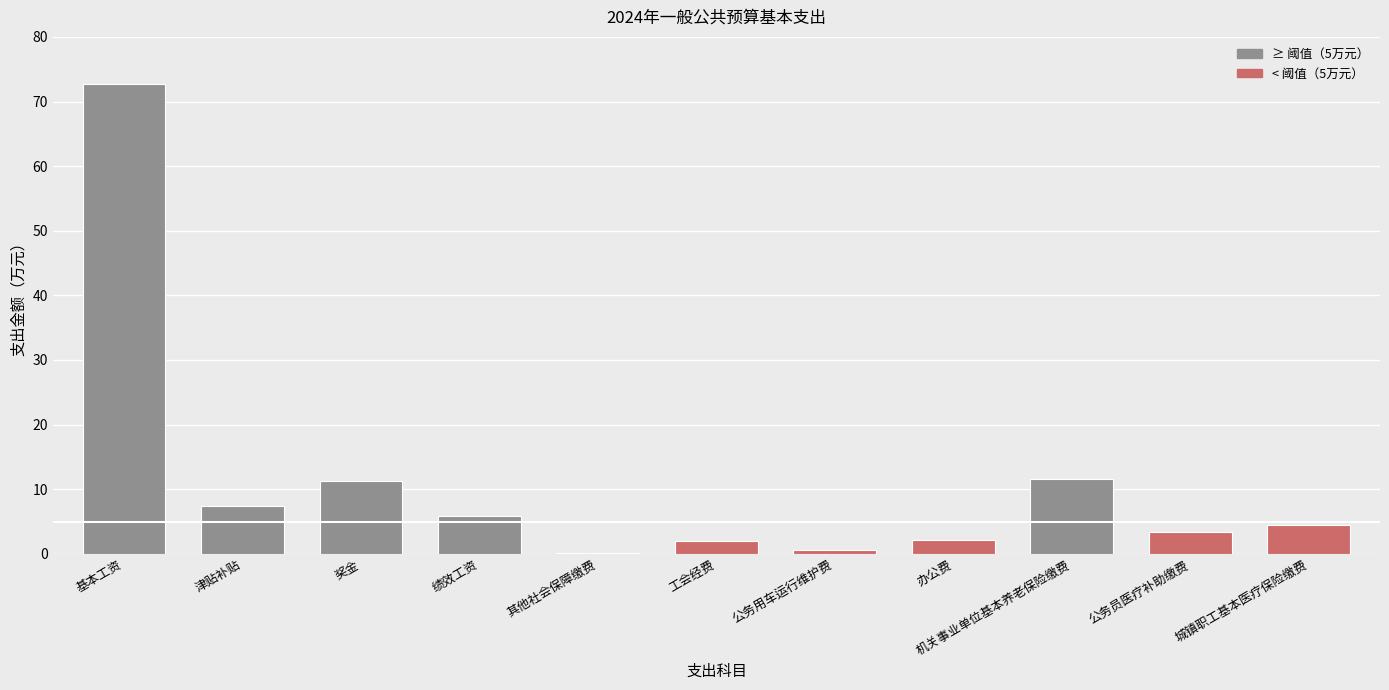

Reading left to right, what are all the values shown in this chart?

72.7	7.4	11.3	5.8	0.1	2.0	0.6	2.2	11.6	3.3	4.5